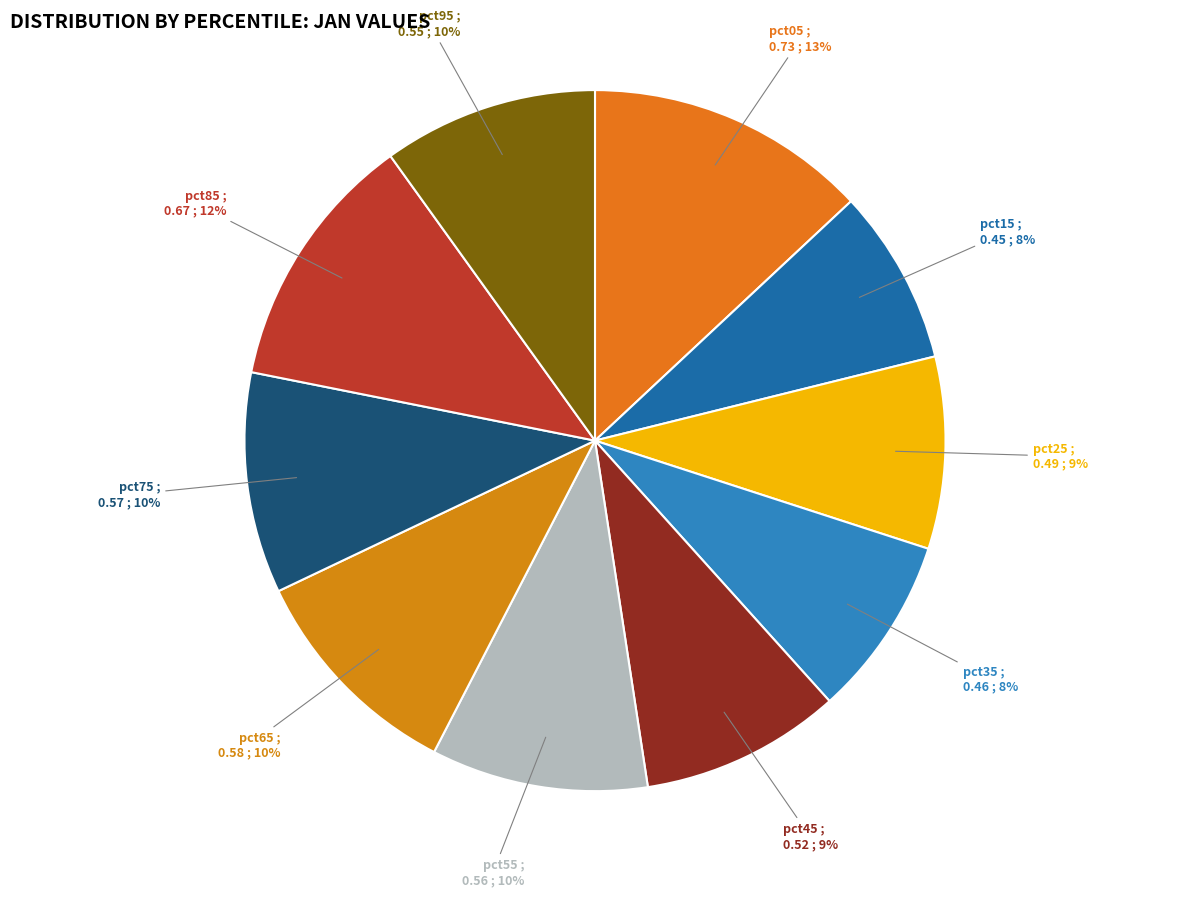

How many segments does this pie chart have?

10